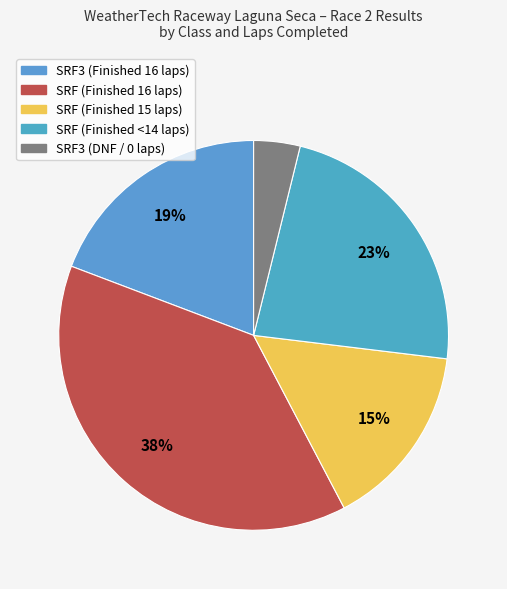

Count the number of slices in the pie.

5